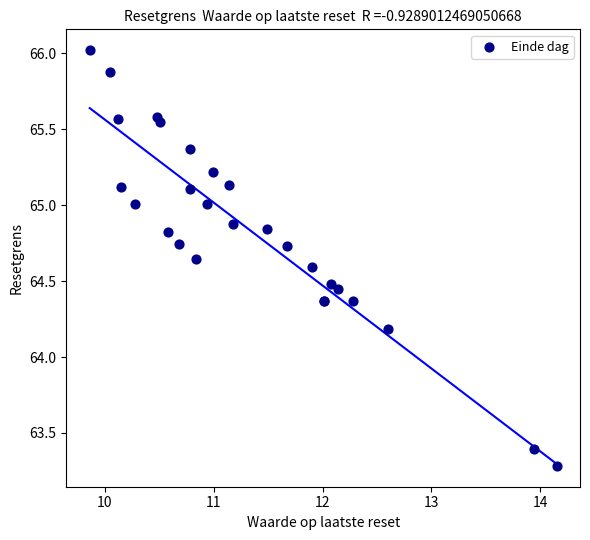

What Y value in the scatter plot is closest to 64?

64.2